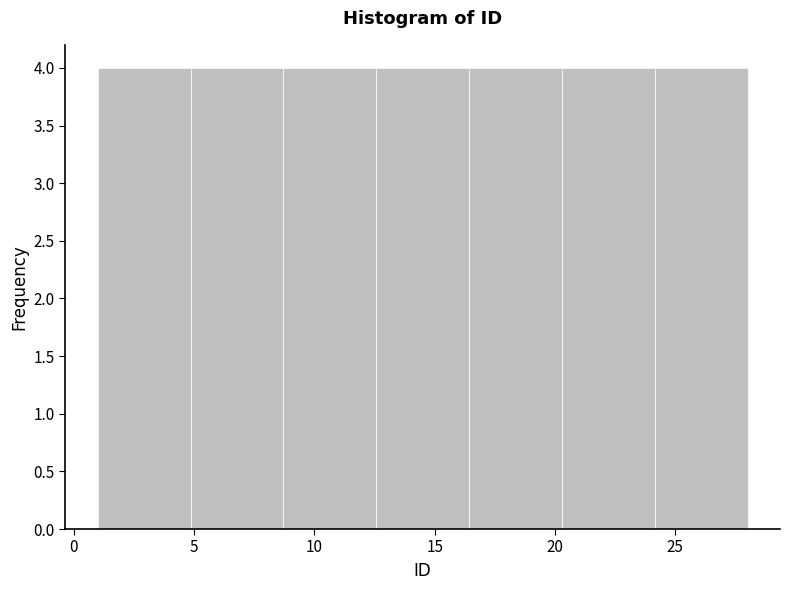

How tall is the bar that spans 12.5 to 16.5 on the x-axis? Neither the bar edges nor the heights are printed on the chart, so give them approximately, as read against the axes.

4